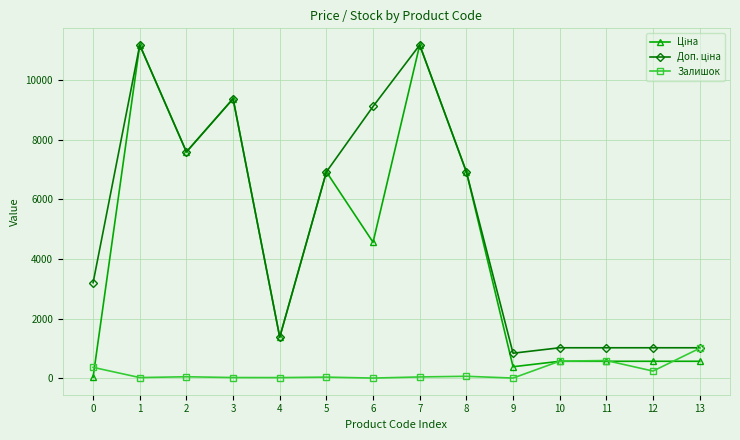

What is the spread (max minus min) of values at 9?

835.0